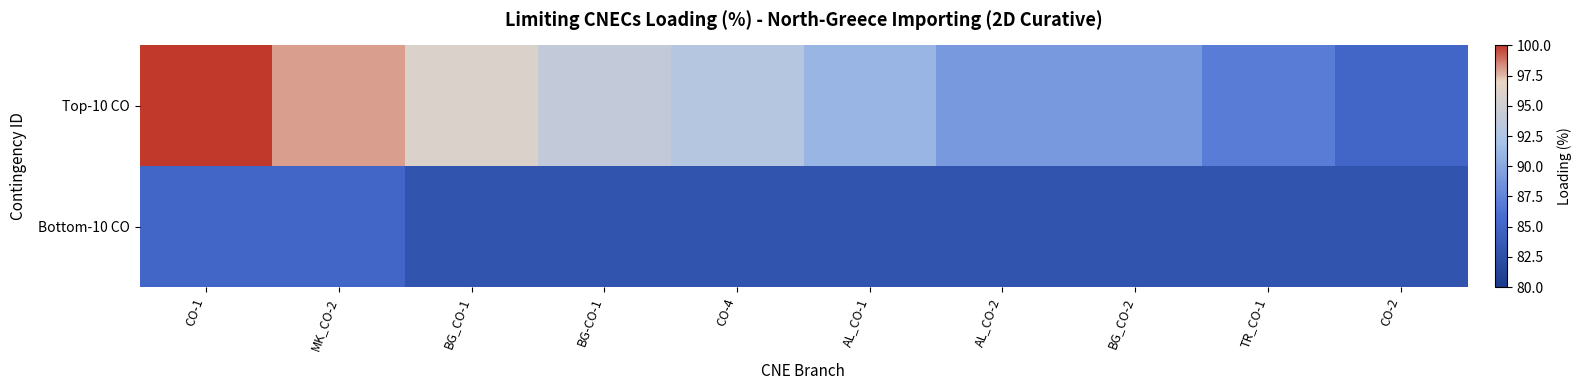

At how many categories does at least one series exceed 92?

5